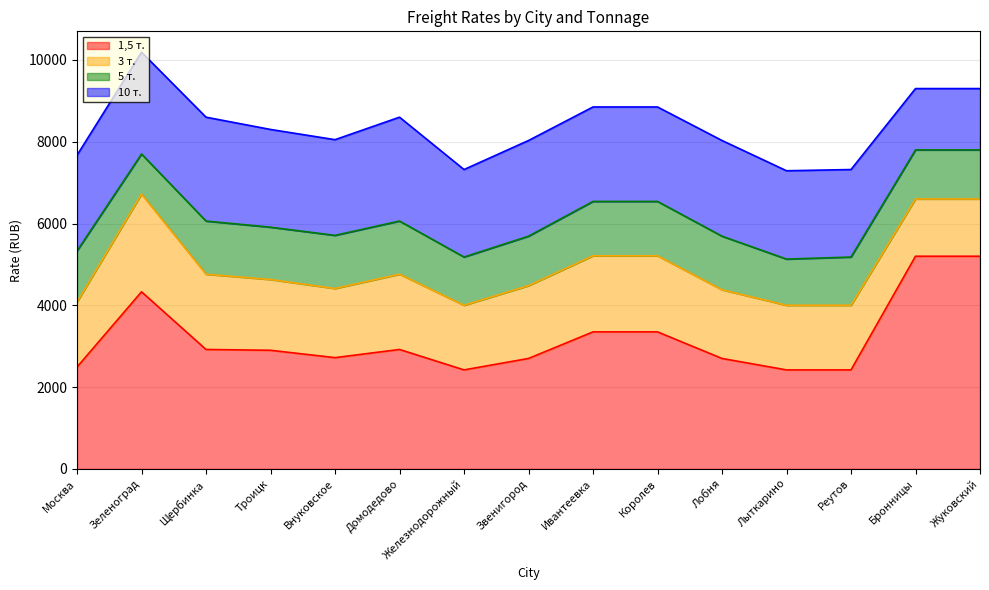

At which category is the sum across all series the highest?

Зеленоград